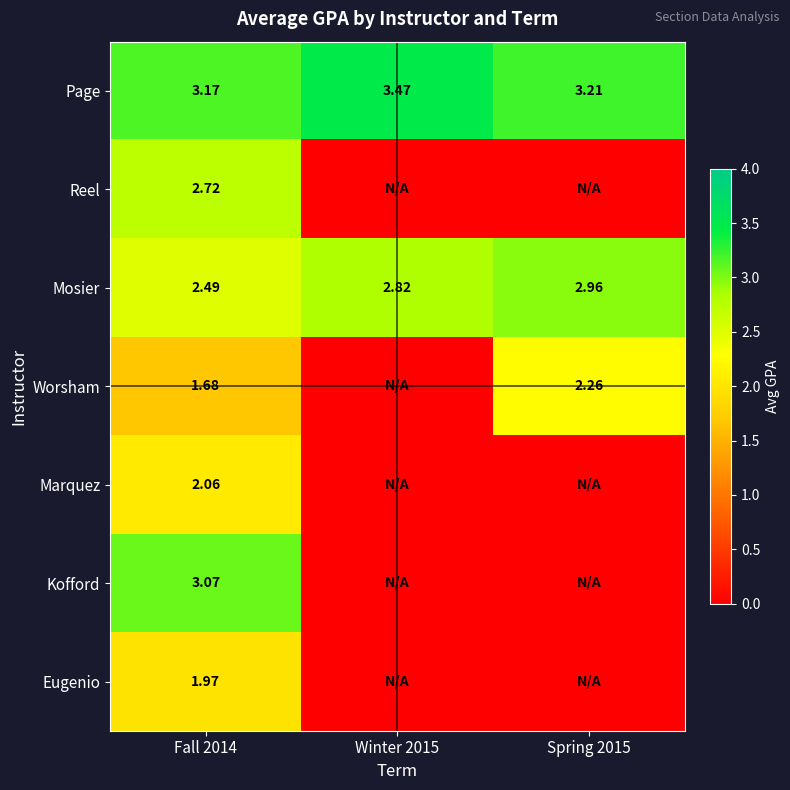

Is the value of Worsham at Fall 2014 greater than the value of Mosier at Fall 2014?

No